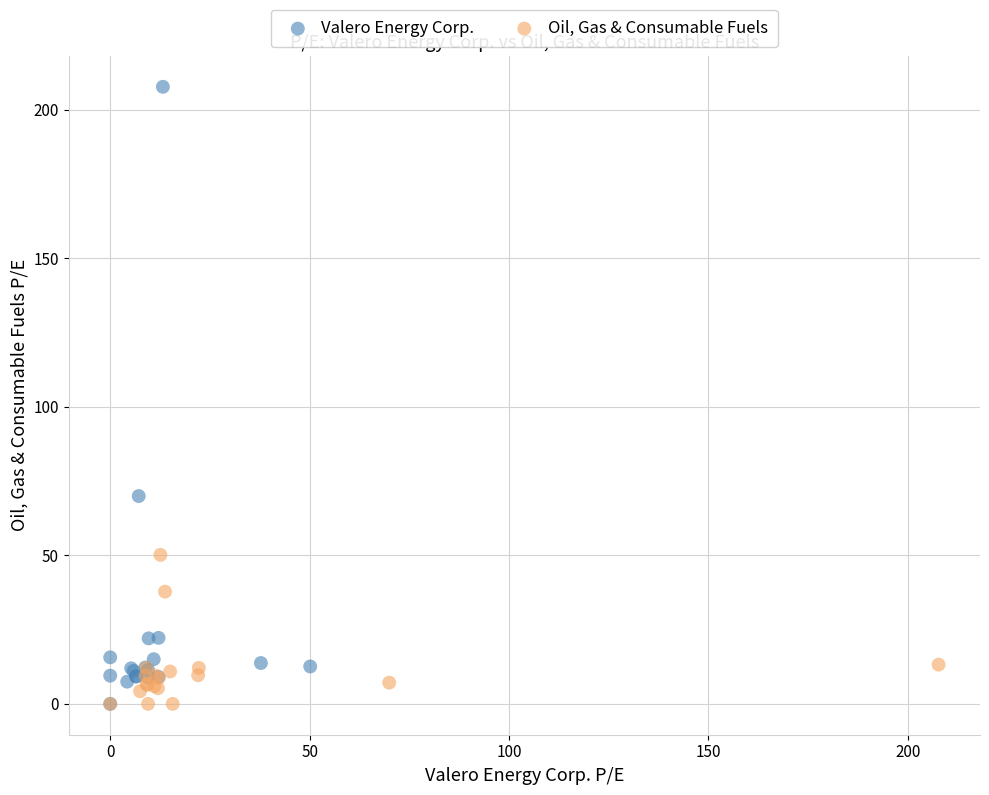

What are all the series names shown in the legend?

Valero Energy Corp., Oil, Gas & Consumable Fuels